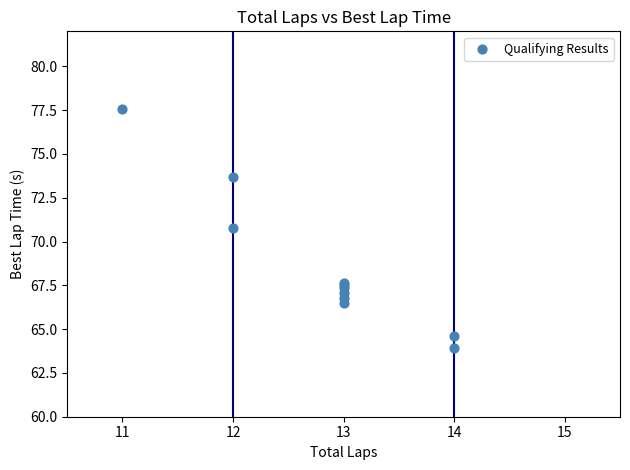

What Y value in the scatter plot is closest to 70?

70.8